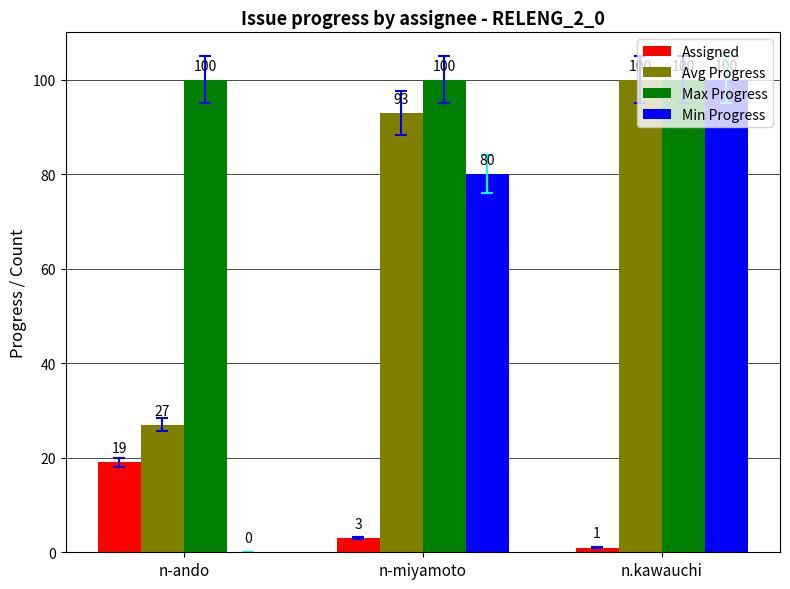

Reading left to right, what are all the values shown in this chart?

Assigned: n-ando=19	n-miyamoto=3	n.kawauchi=1
Avg Progress: n-ando=27	n-miyamoto=93	n.kawauchi=100
Max Progress: n-ando=100	n-miyamoto=100	n.kawauchi=100
Min Progress: n-ando=0	n-miyamoto=80	n.kawauchi=100